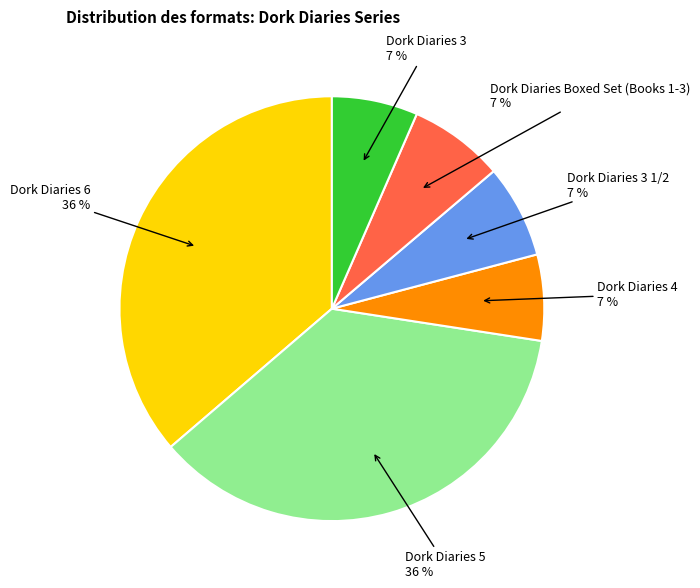

Is there a majority slice in this chart?

No